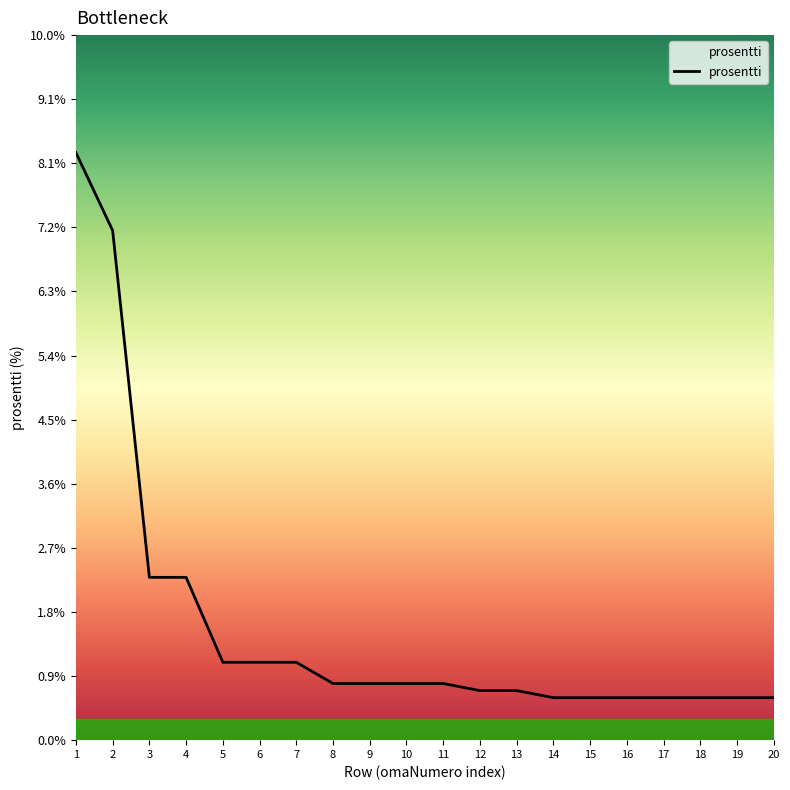

True or false: the data shows 1.7 at 7.

False